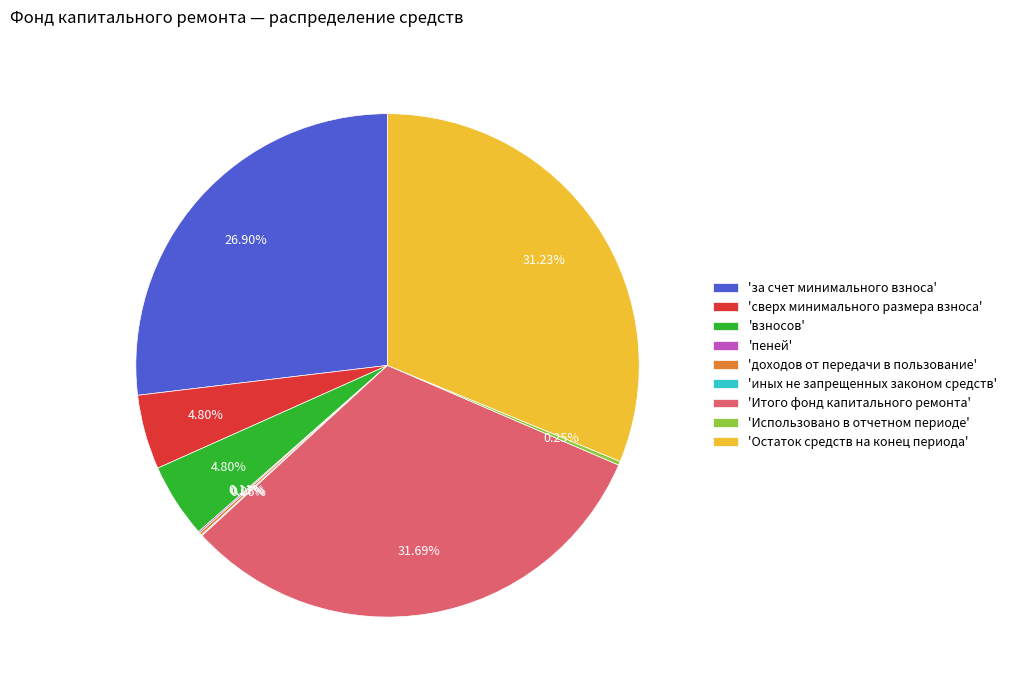

Is there a majority slice in this chart?

No